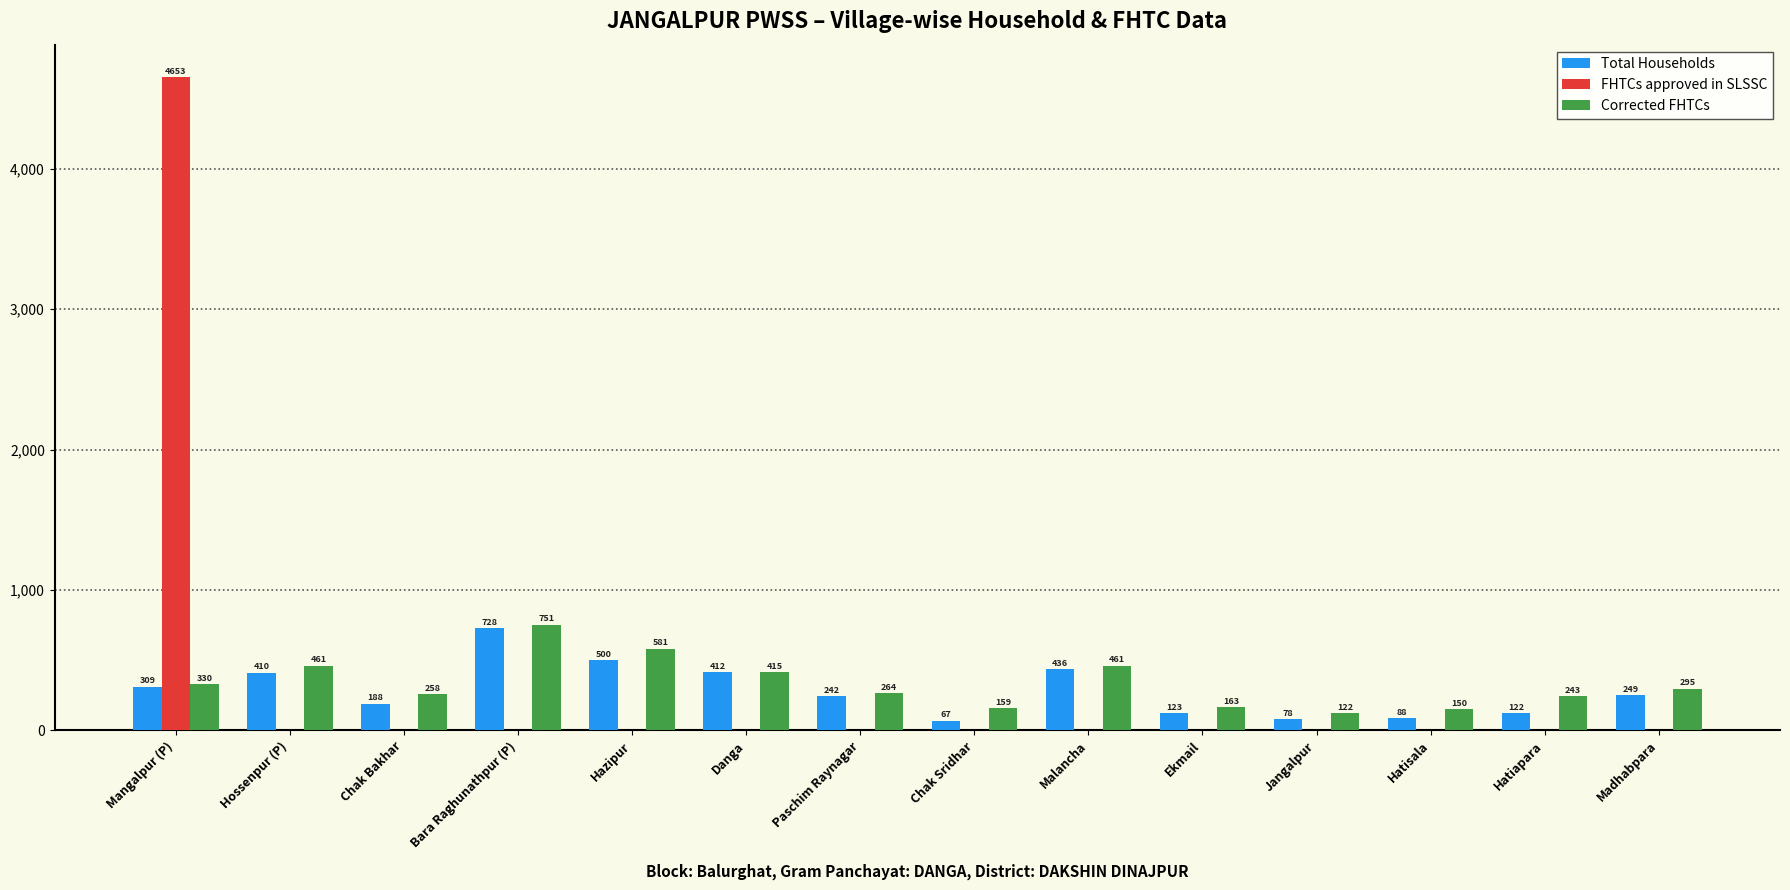

Reading left to right, transcribe all the data shown in this chart.

Total Households: Mangalpur (P)=309	Hossenpur (P)=410	Chak Bakhar=188	Bara Raghunathpur (P)=728	Hazipur=500	Danga=412	Paschim Raynagar=242	Chak Sridhar=67	Malancha=436	Ekmail=123	Jangalpur=78	Hatisala=88	Hatiapara=122	Madhabpara=249
FHTCs approved in SLSSC: Mangalpur (P)=4653	Hossenpur (P)=0	Chak Bakhar=0	Bara Raghunathpur (P)=0	Hazipur=0	Danga=0	Paschim Raynagar=0	Chak Sridhar=0	Malancha=0	Ekmail=0	Jangalpur=0	Hatisala=0	Hatiapara=0	Madhabpara=0
Corrected FHTCs: Mangalpur (P)=330	Hossenpur (P)=461	Chak Bakhar=258	Bara Raghunathpur (P)=751	Hazipur=581	Danga=415	Paschim Raynagar=264	Chak Sridhar=159	Malancha=461	Ekmail=163	Jangalpur=122	Hatisala=150	Hatiapara=243	Madhabpara=295